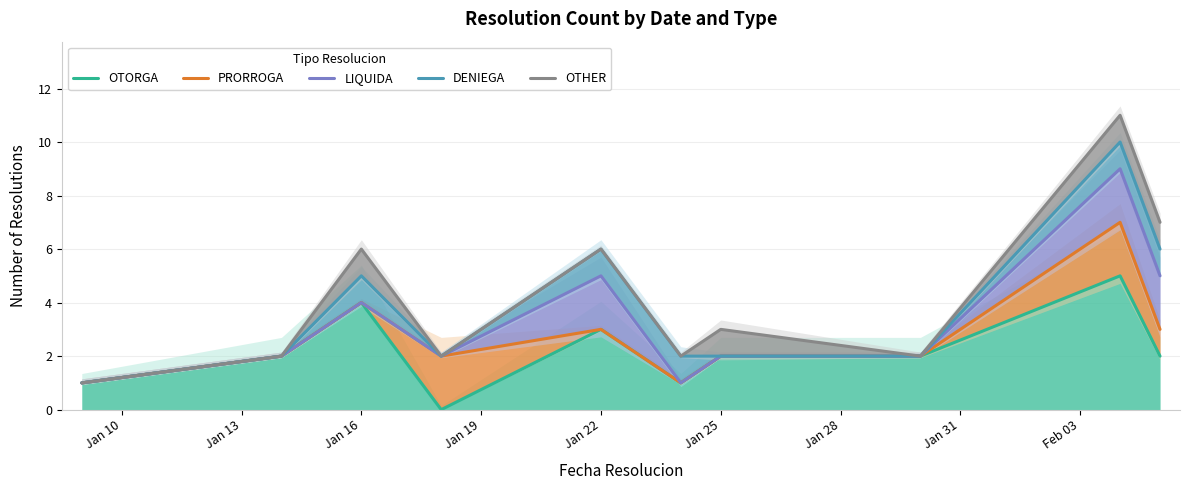

What position from the left is Feb 03?

9